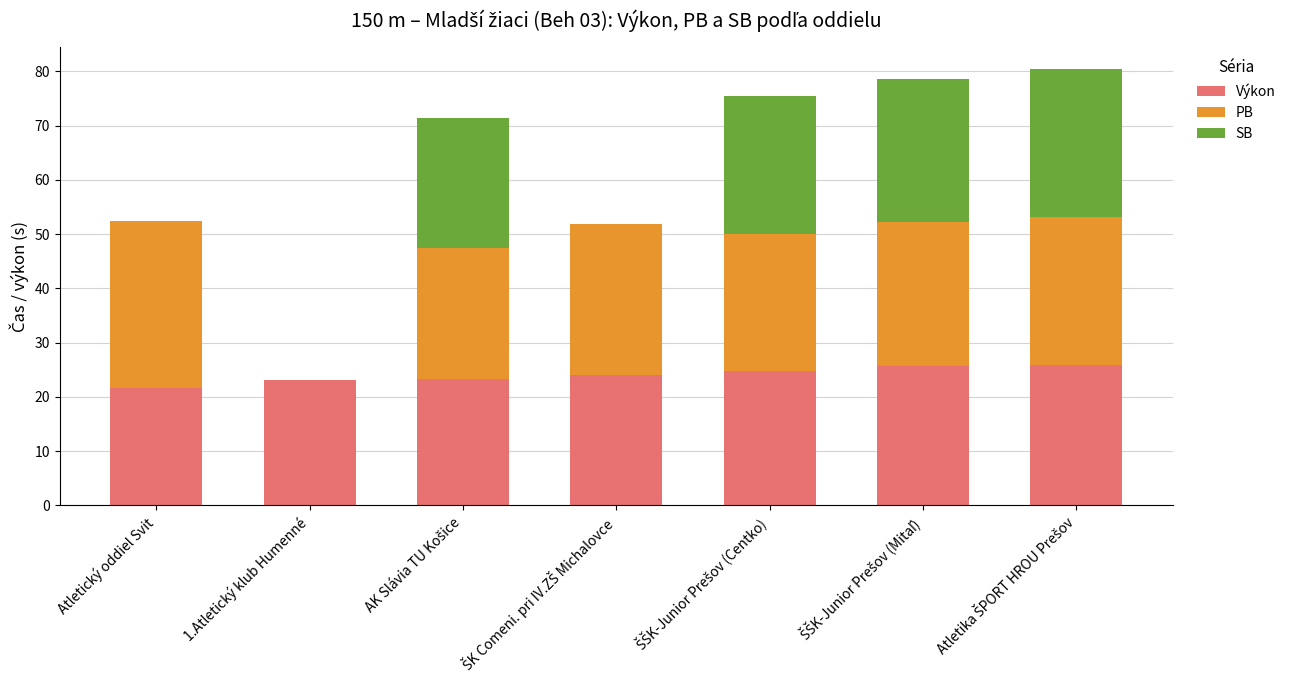

What is the highest value of the Výkon series?

26.0